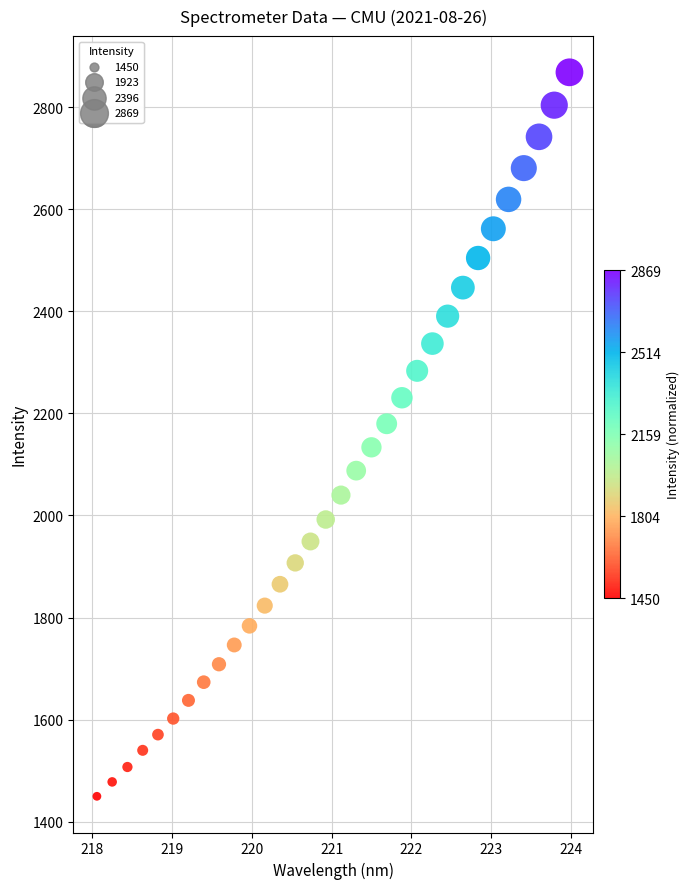

What is the range of X values (max minus min)?

5.9